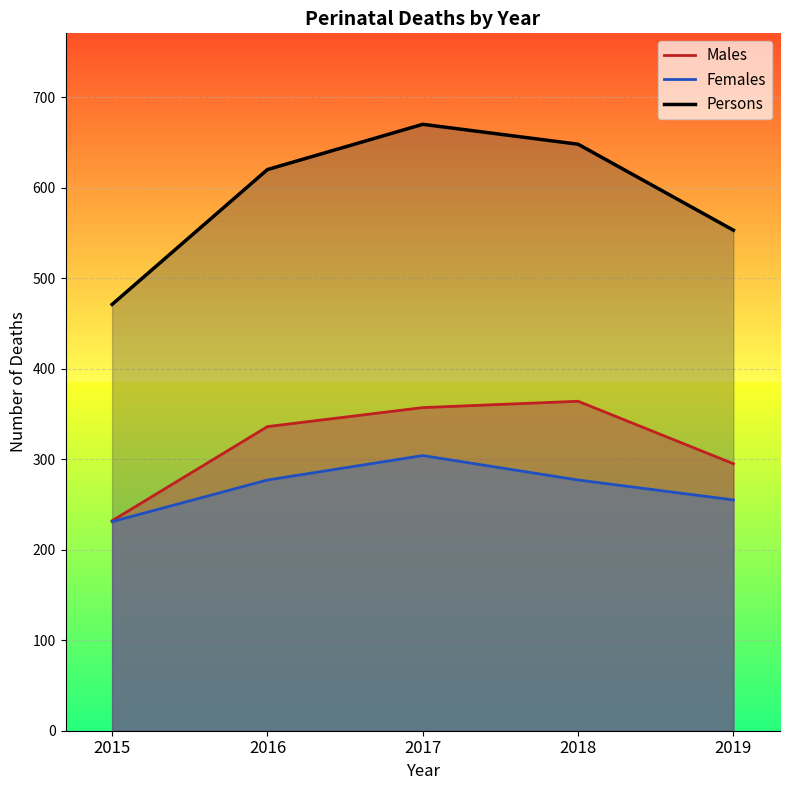

True or false: Females and Males cross at least once.

False